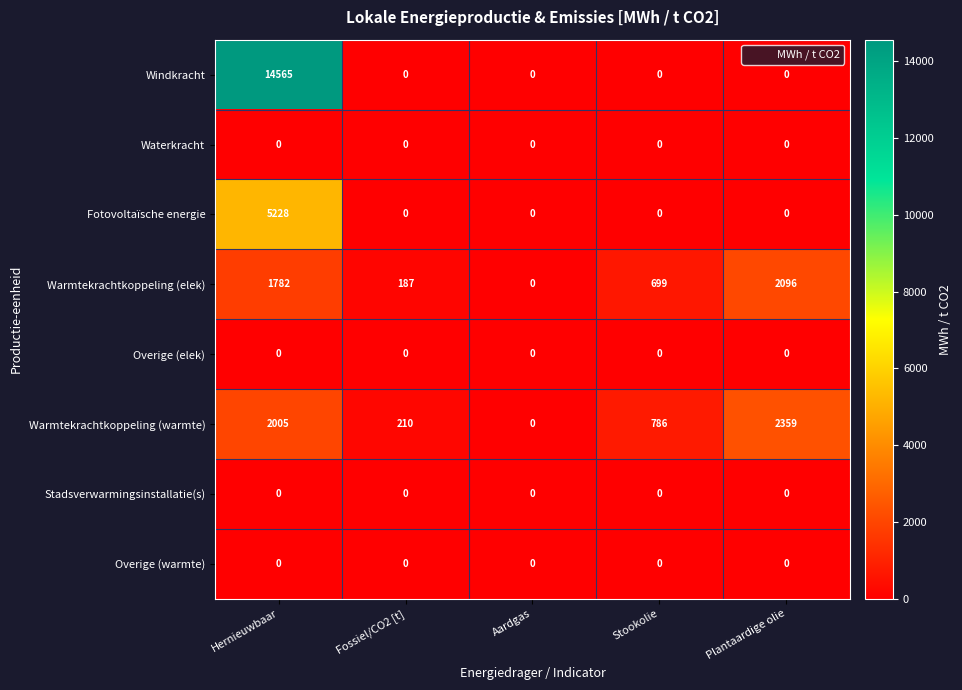

The value of Warmtekrachtkoppeling (elek) at Fossiel/CO2 [t] is 246. True or false?

False